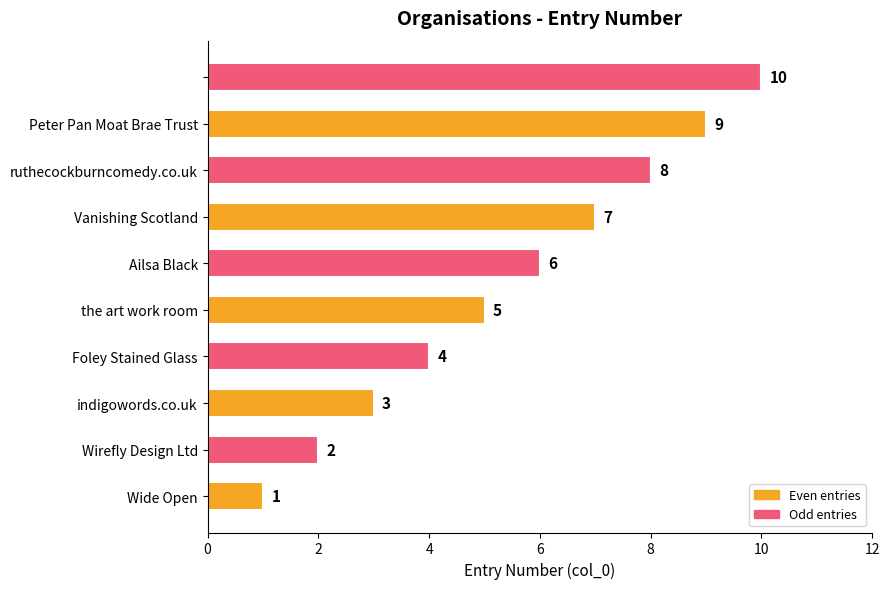

How many bars are there in total?

10